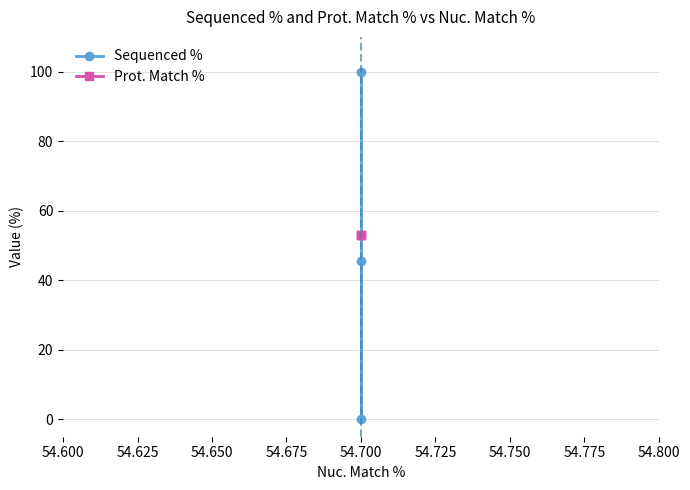

Count the Sequenced % values in the range 0 to 100.

3